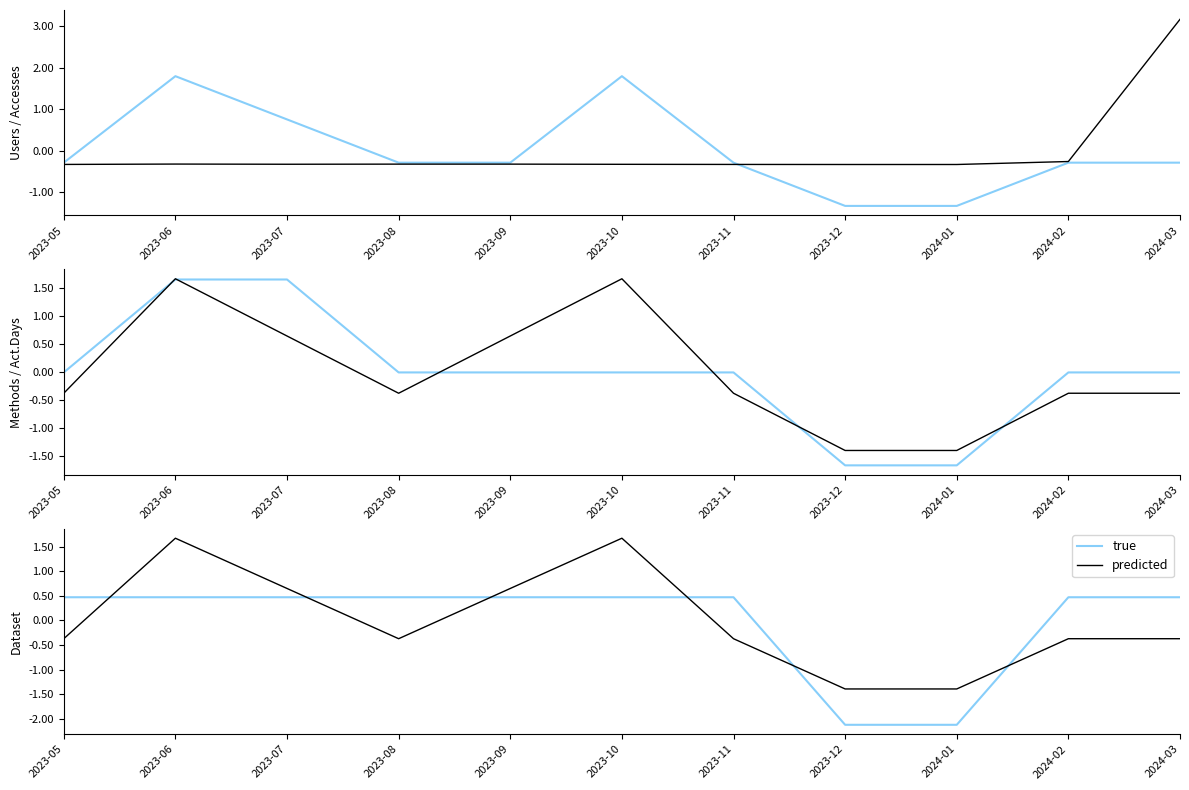

How many values in the true series are below 0?

2